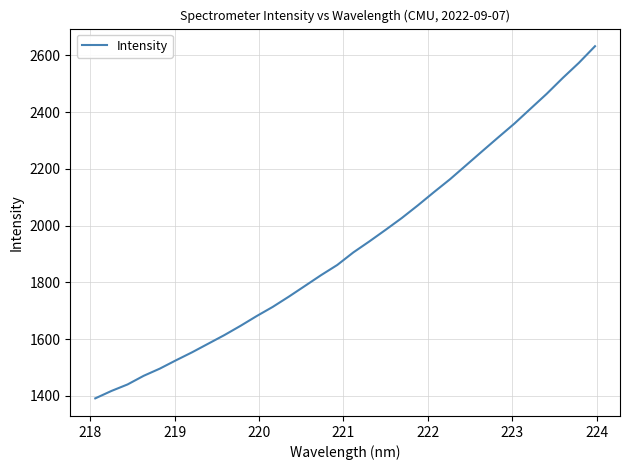

What is the difference between the maximum and minimum values?

1241.9